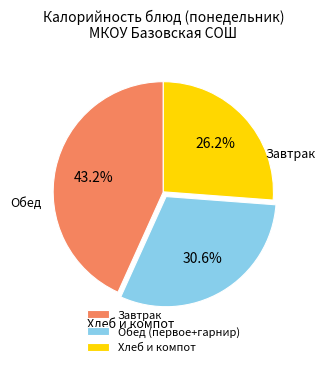

Is Обед (первое+гарнир) the majority of the pie?

No